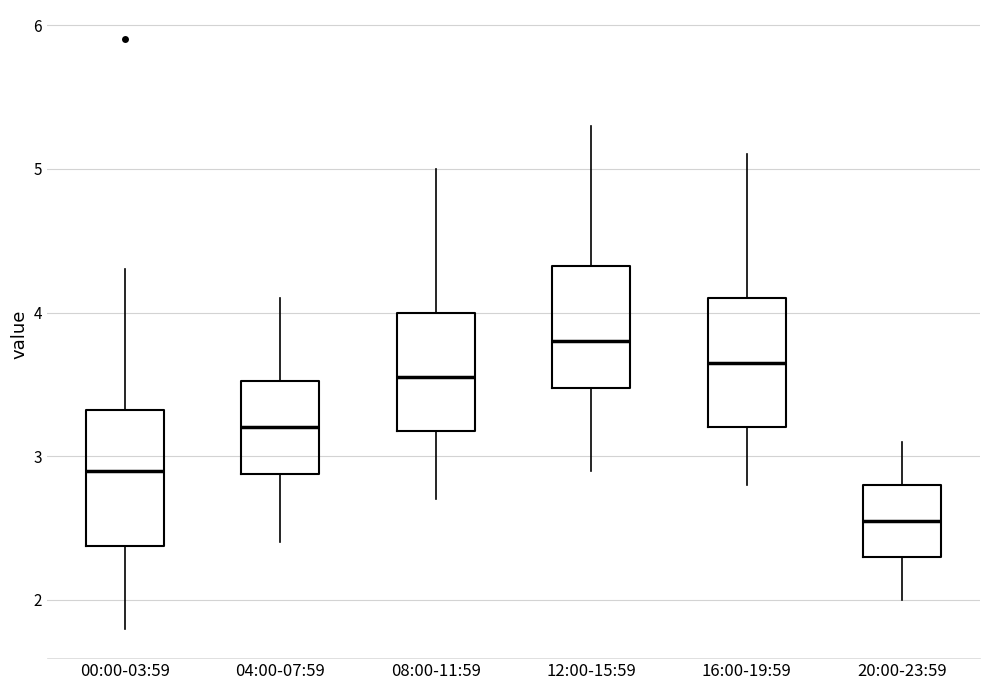

Which box has the highest median line?

12:00-15:59